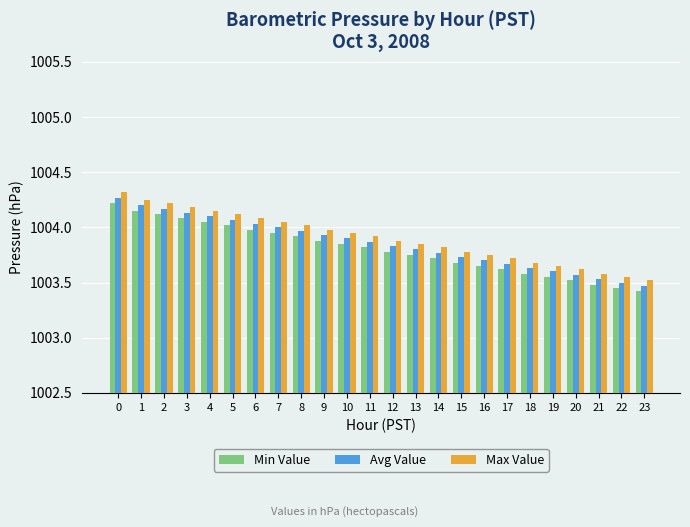

How many categories are shown in the chart?

24